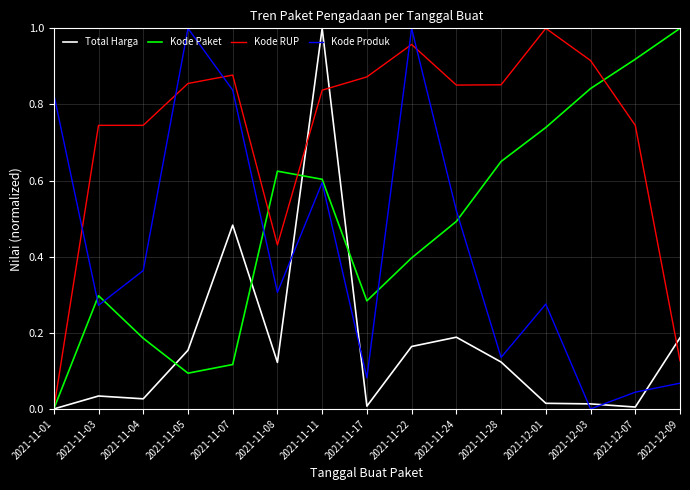

What position from the right is 2021-11-04?

13